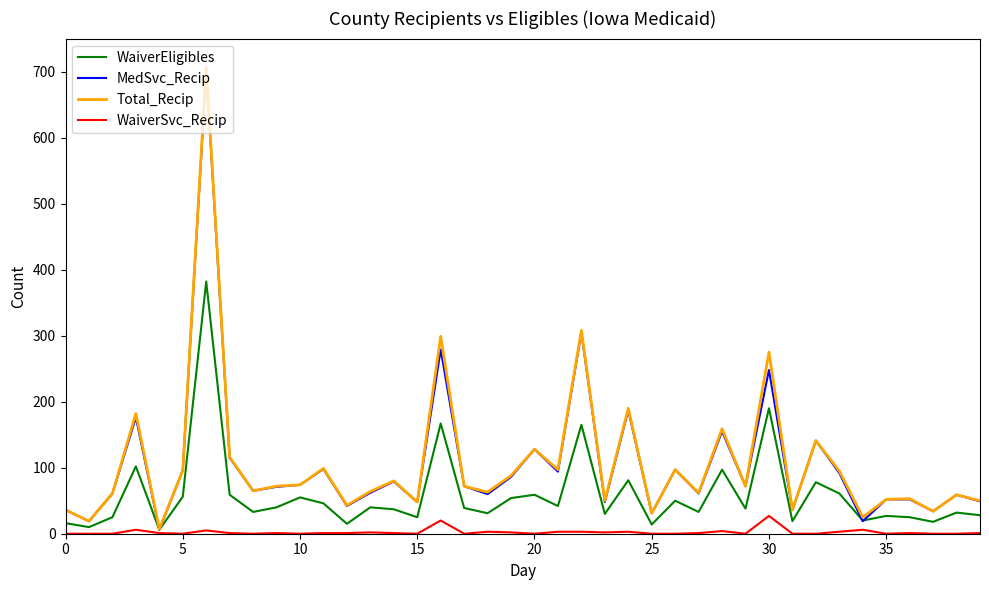

What is the maximum value for WaiverSvc_Recip?

27